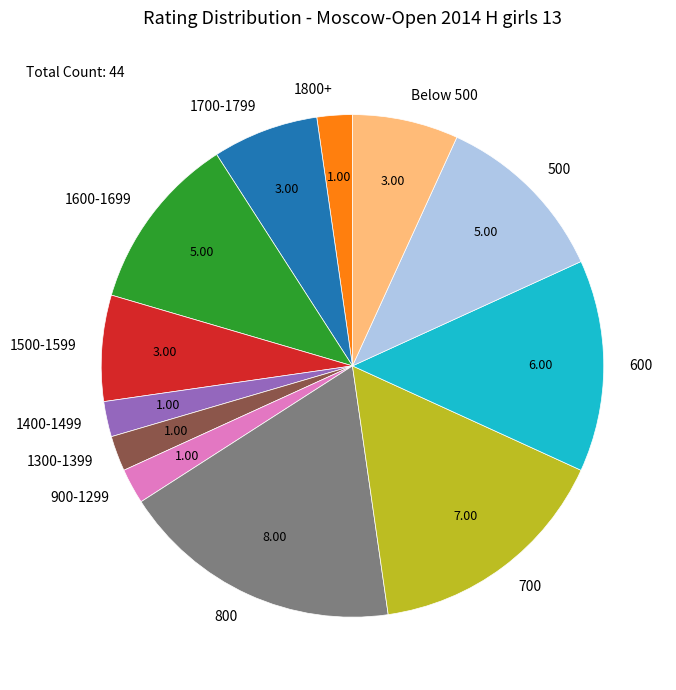

Is there a majority slice in this chart?

No